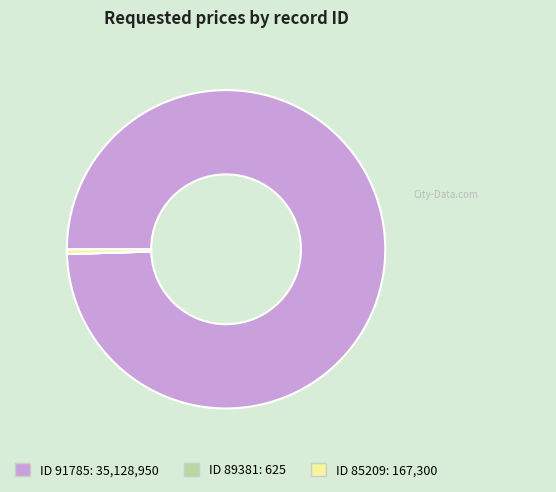

Does any single category account for the majority?

Yes